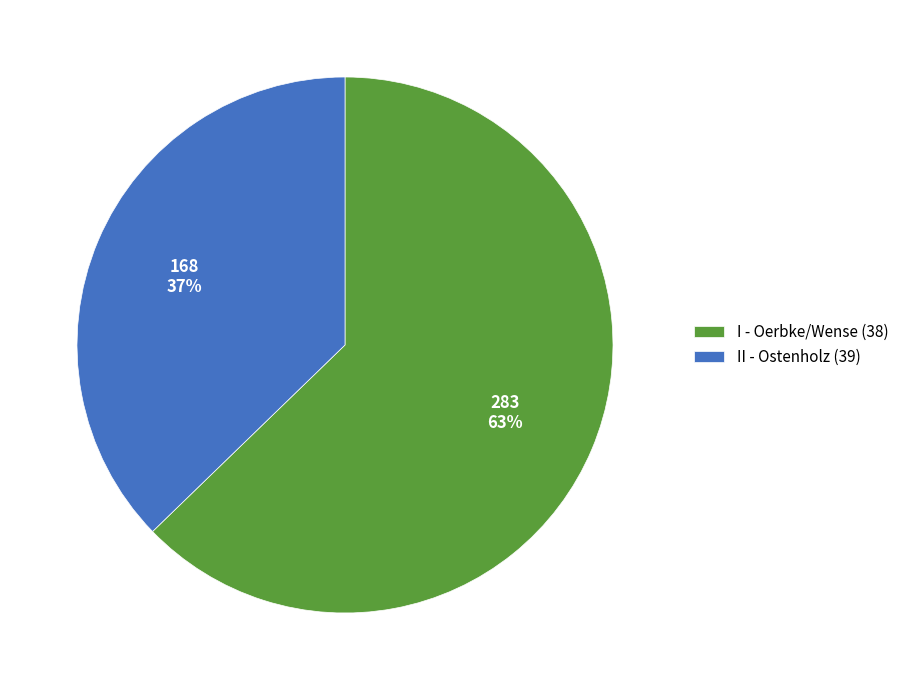

Does any single category account for the majority?

Yes